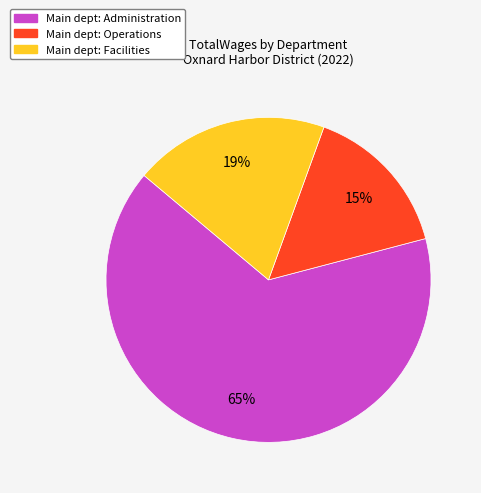

To the nearest percent, what is the average slice percentage?

33%